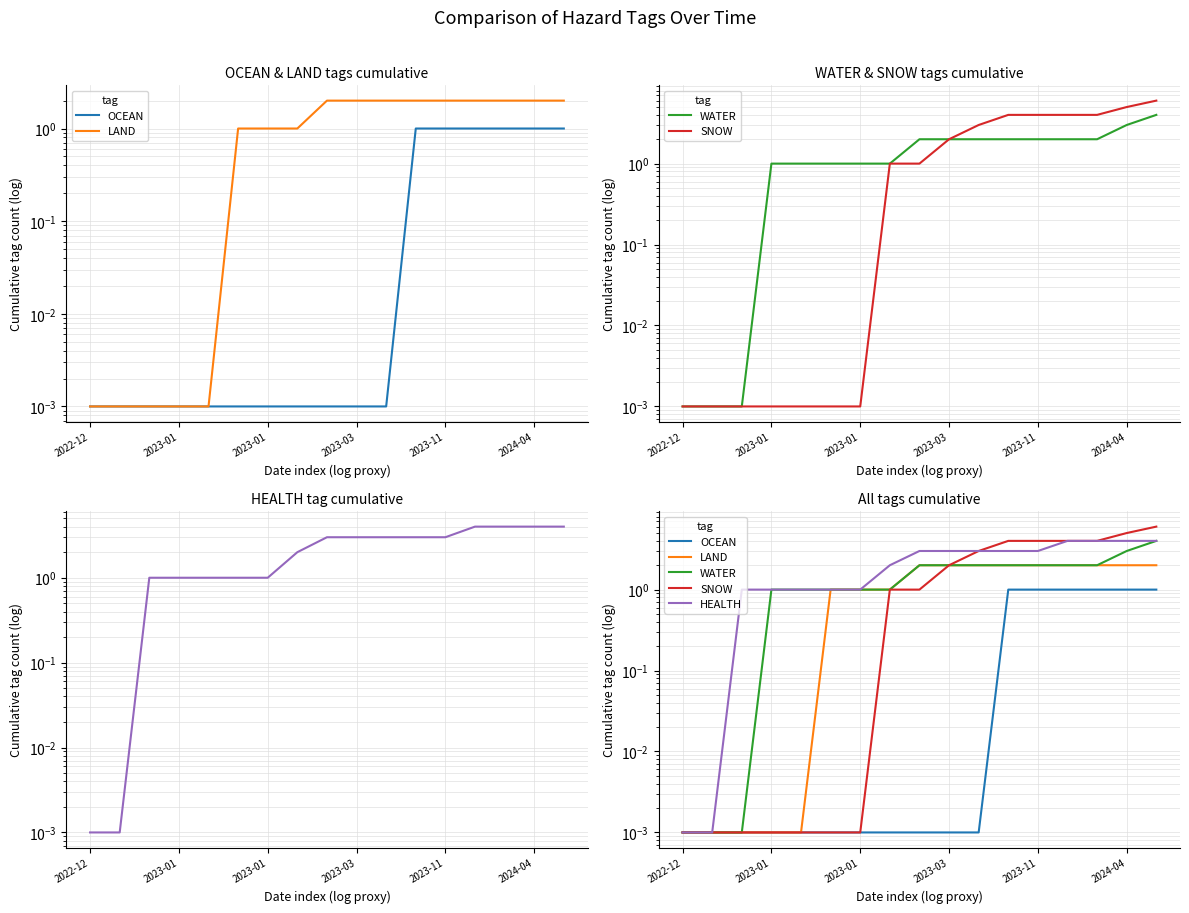

True or false: SNOW and WATER cross at least once.

False